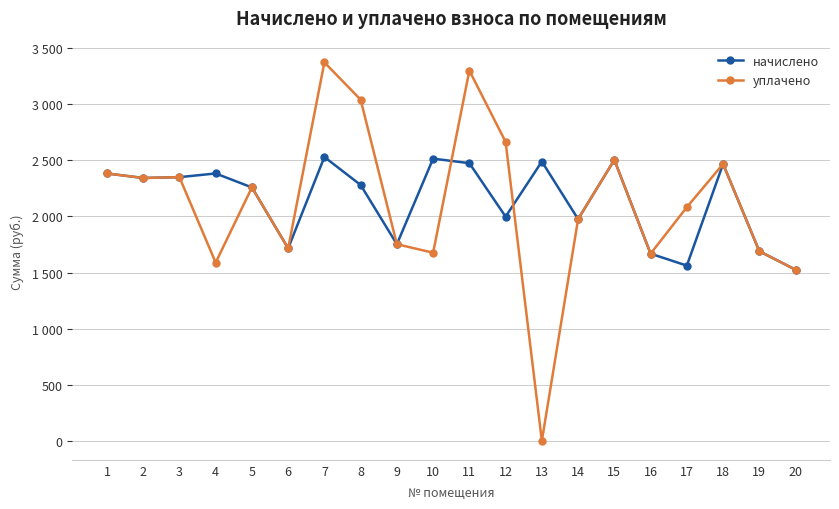

What value does the начислено series have at 3?

2349.9